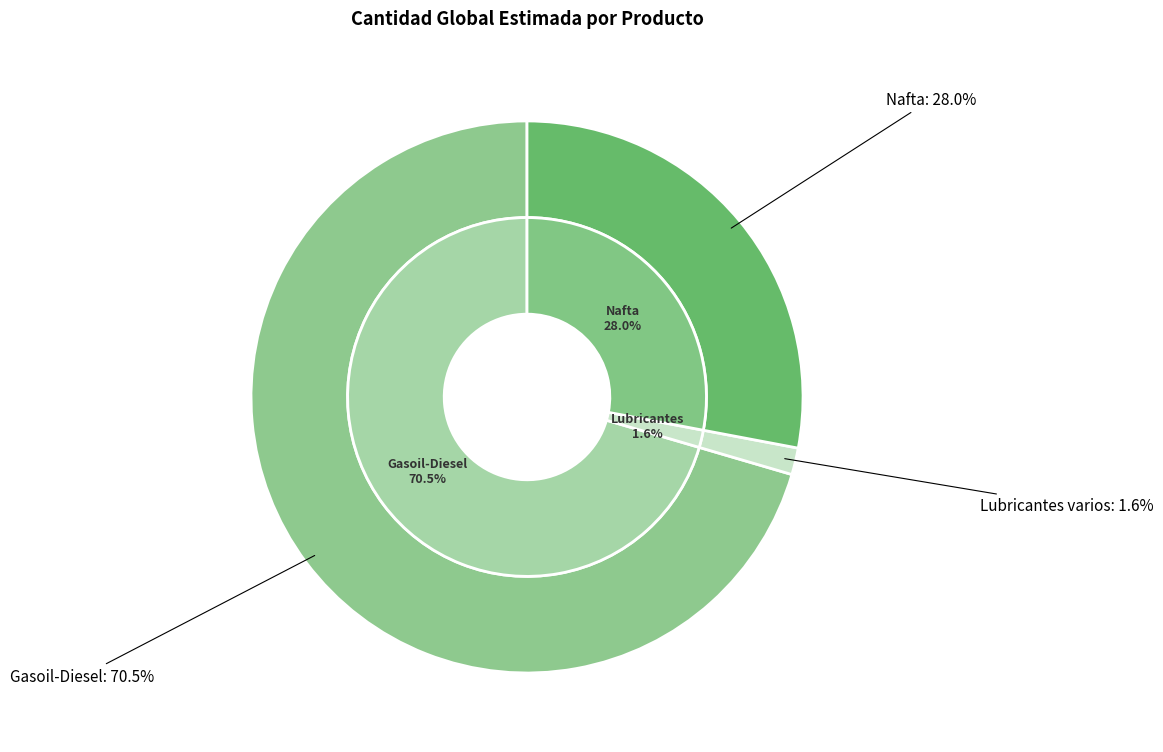

Which category has the biggest portion of the pie?

Gasoil-Diesel